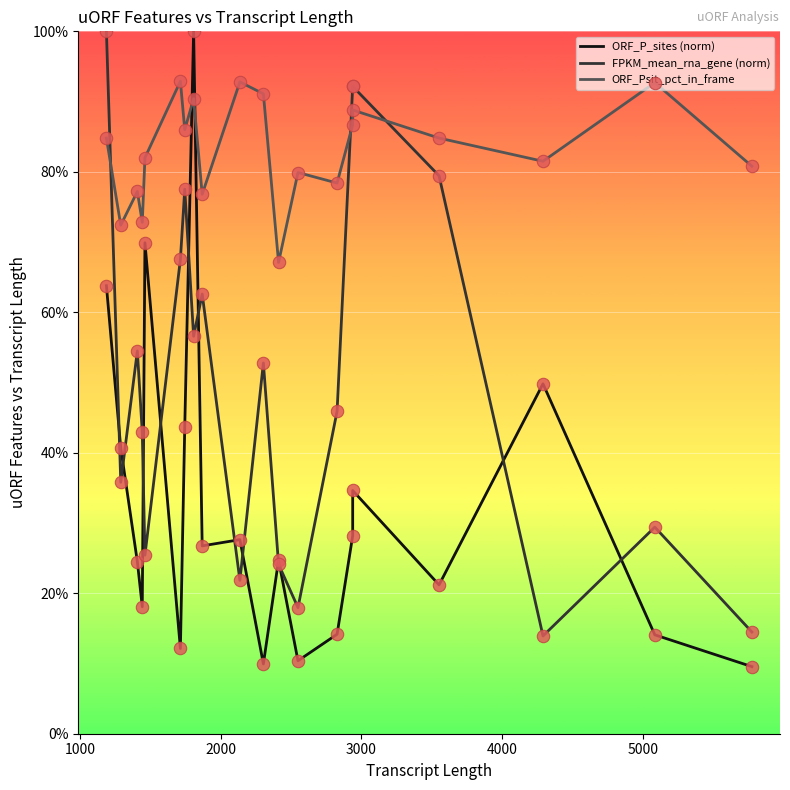

What are all the series names shown in the legend?

ORF_P_sites (norm), FPKM_mean_rna_gene (norm), ORF_Psit_pct_in_frame